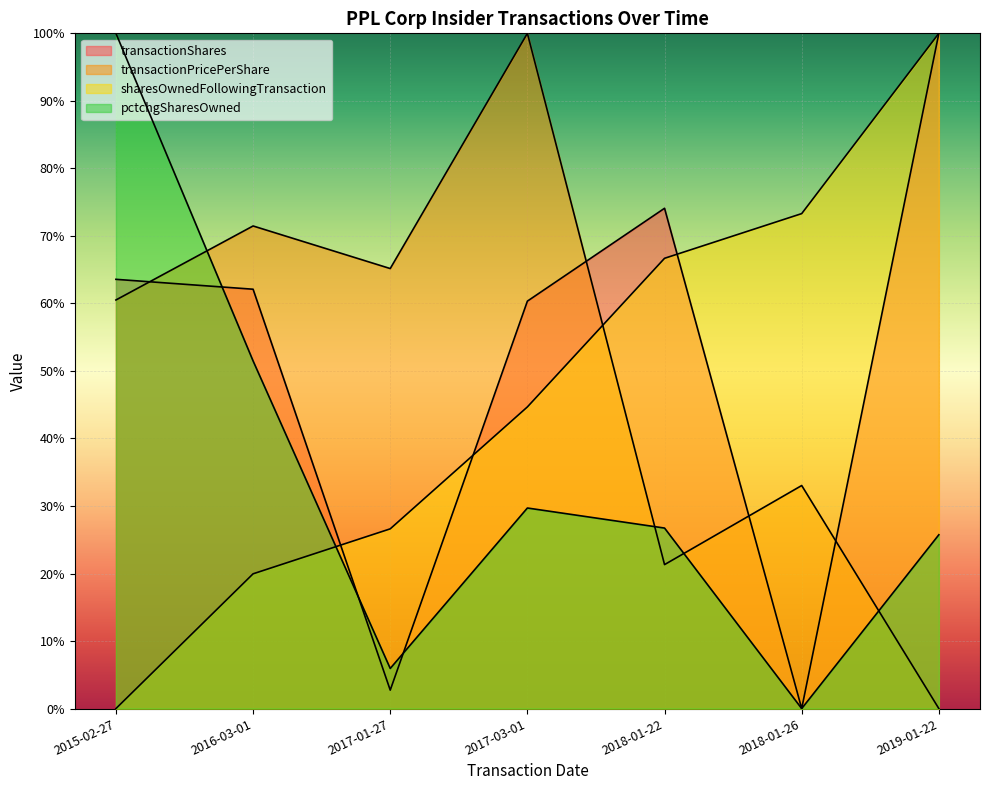

Reading left to right, transcribe all the data shown in this chart.

transactionShares: 63.6	62.1	2.7	60.3	74.1	0.0	100.0
transactionPricePerShare: 60.5	71.5	65.2	100.0	21.3	33.0	0.0
sharesOwnedFollowingTransaction: 0.0	20.0	26.6	44.7	66.7	73.3	100.0
pctchgSharesOwned: 100.0	51.5	5.9	29.7	26.7	0.0	25.7